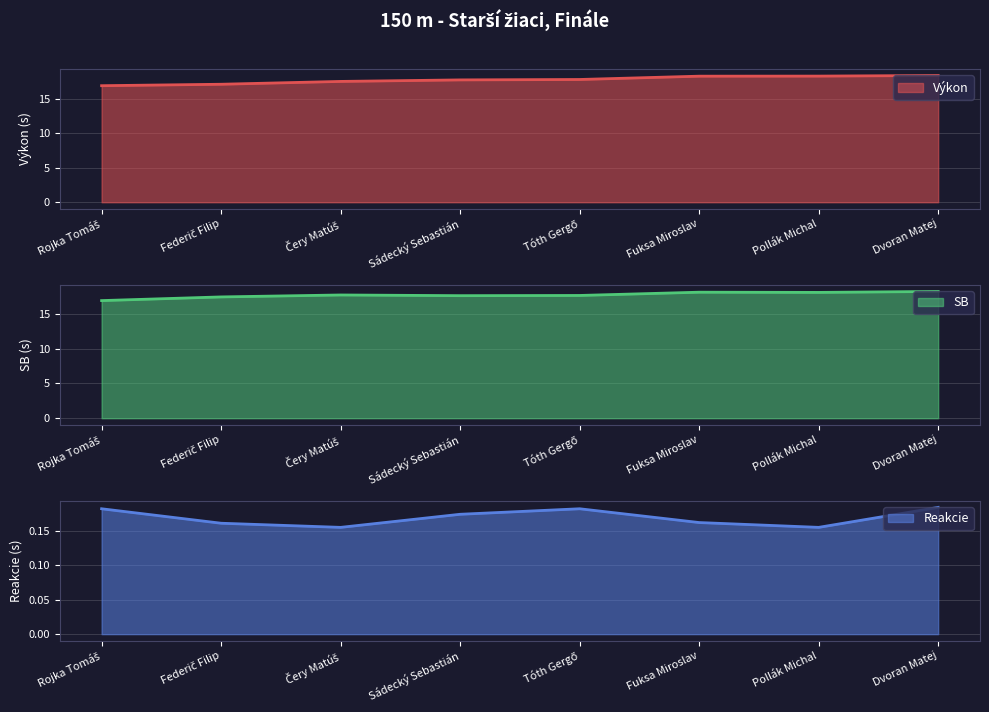

The value of Výkon at Pollák Michal is 18.3. True or false?

True